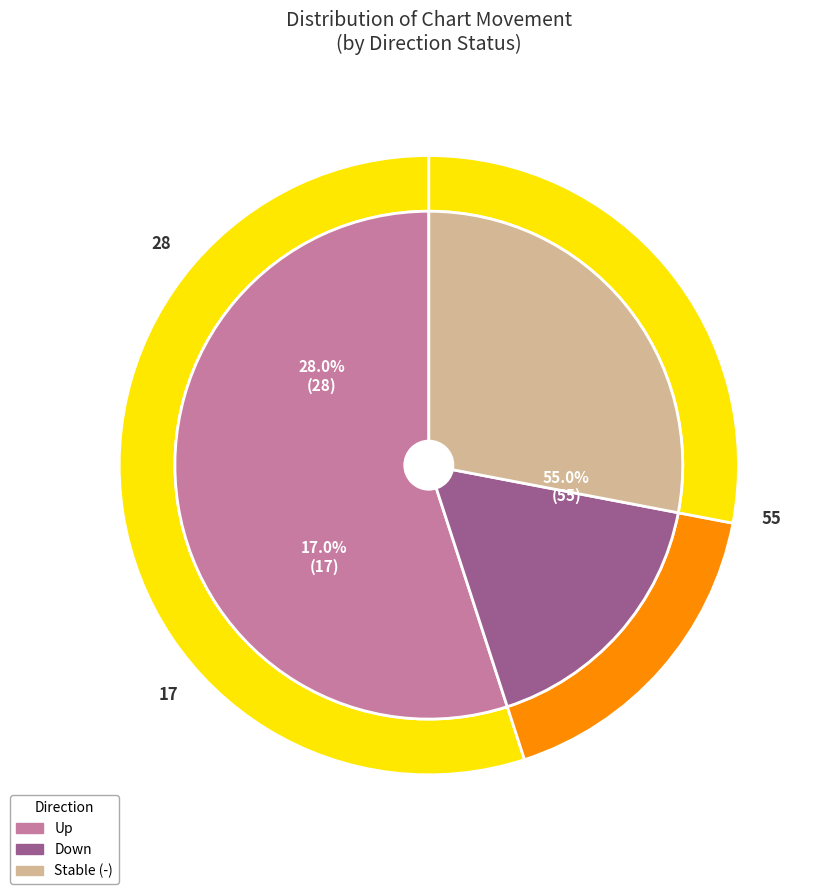

Which category accounts for the majority?

up